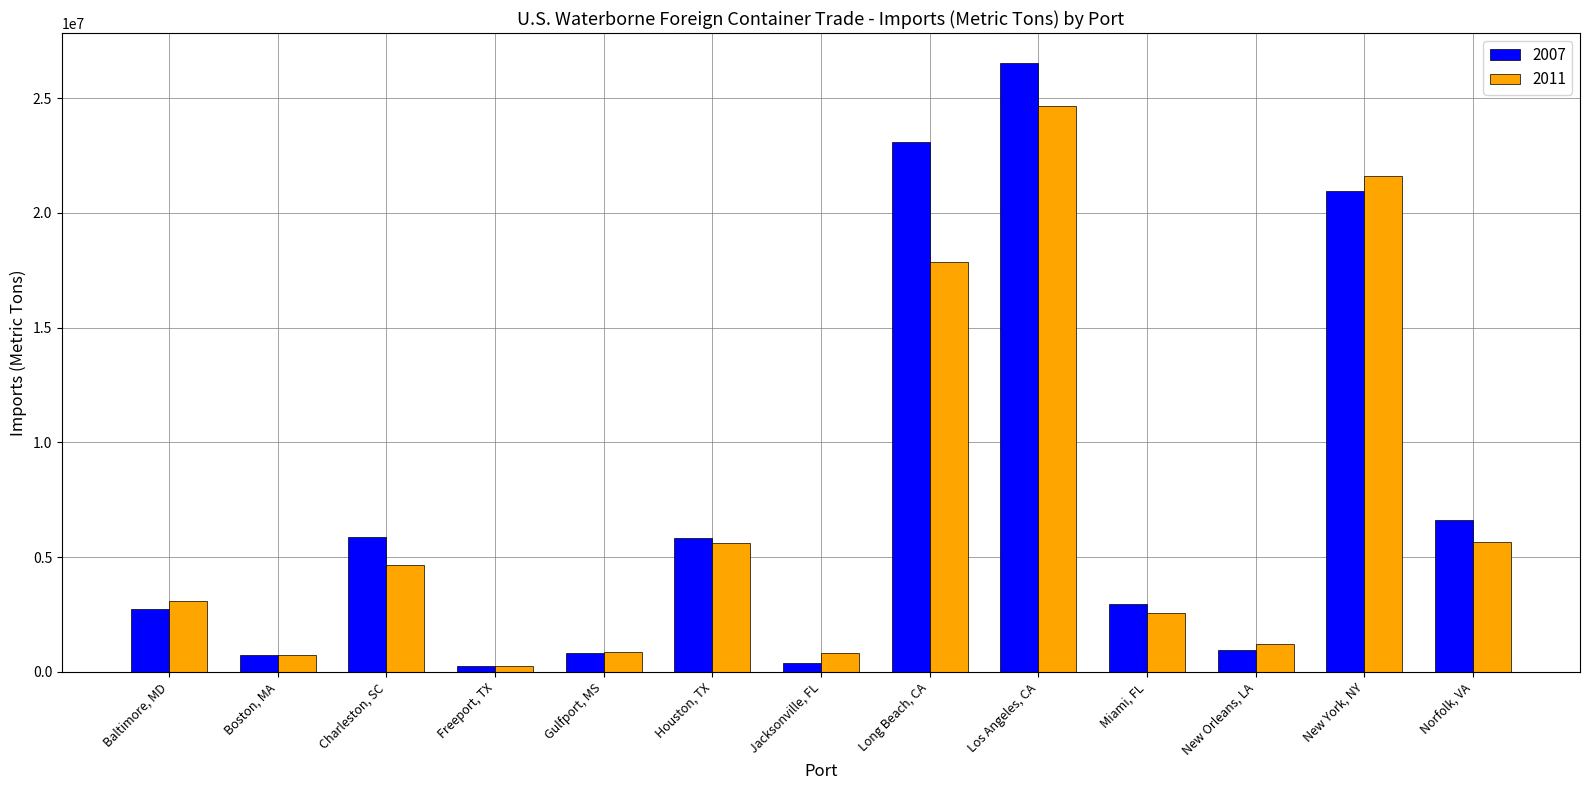

Between Charleston, SC and Jacksonville, FL, which series saw the biggest shift?

2007